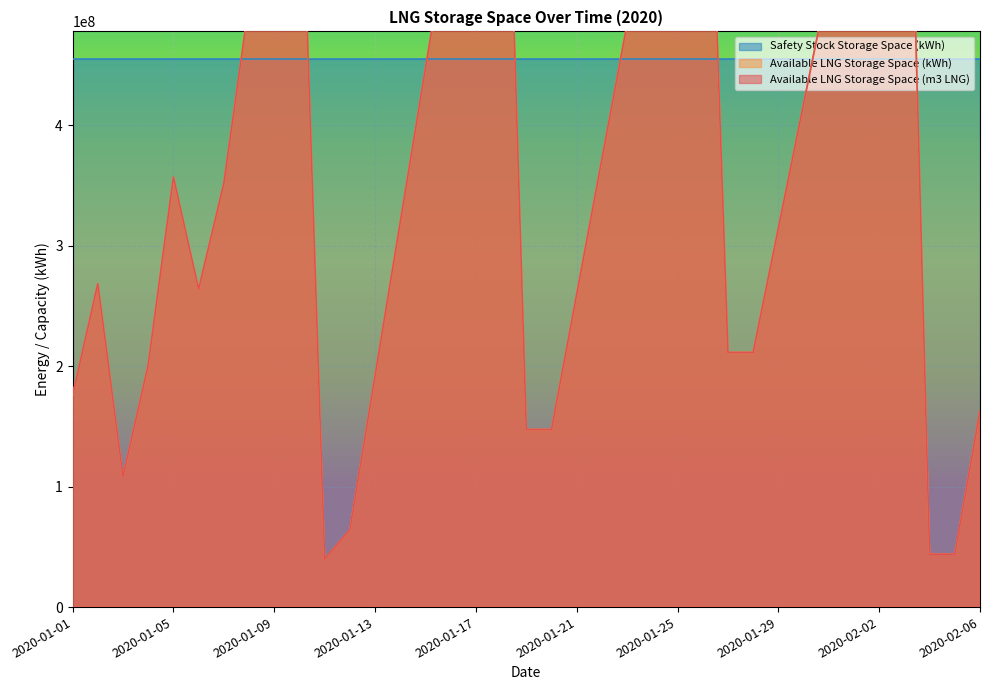

Which has a higher value, 2020-01-03 or 2020-01-18?

2020-01-18